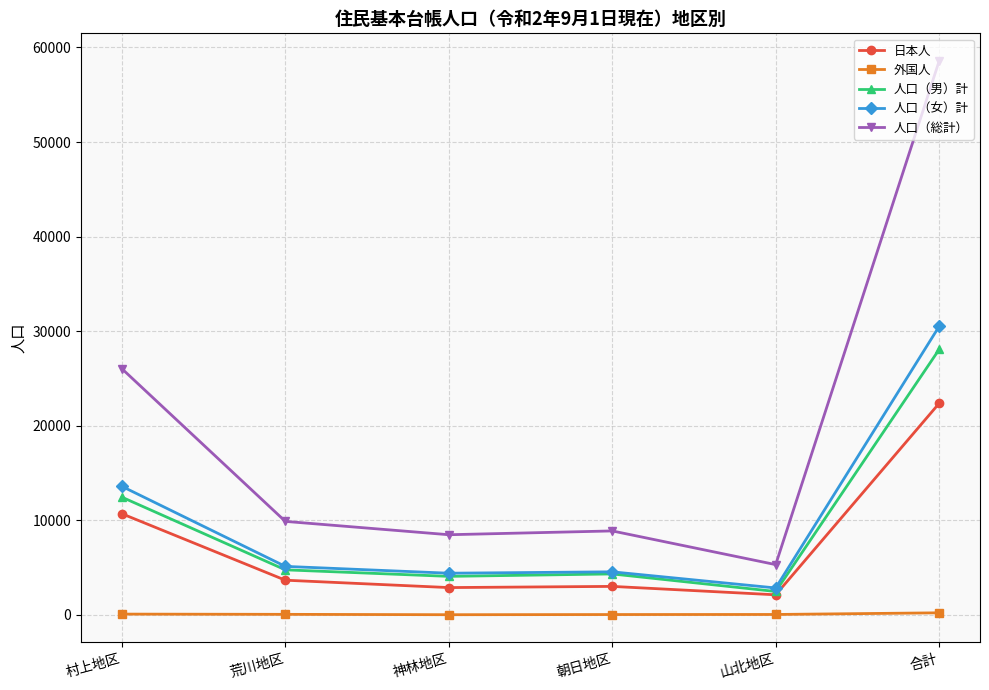

Which series has the widest spread of values?

人口（総計）